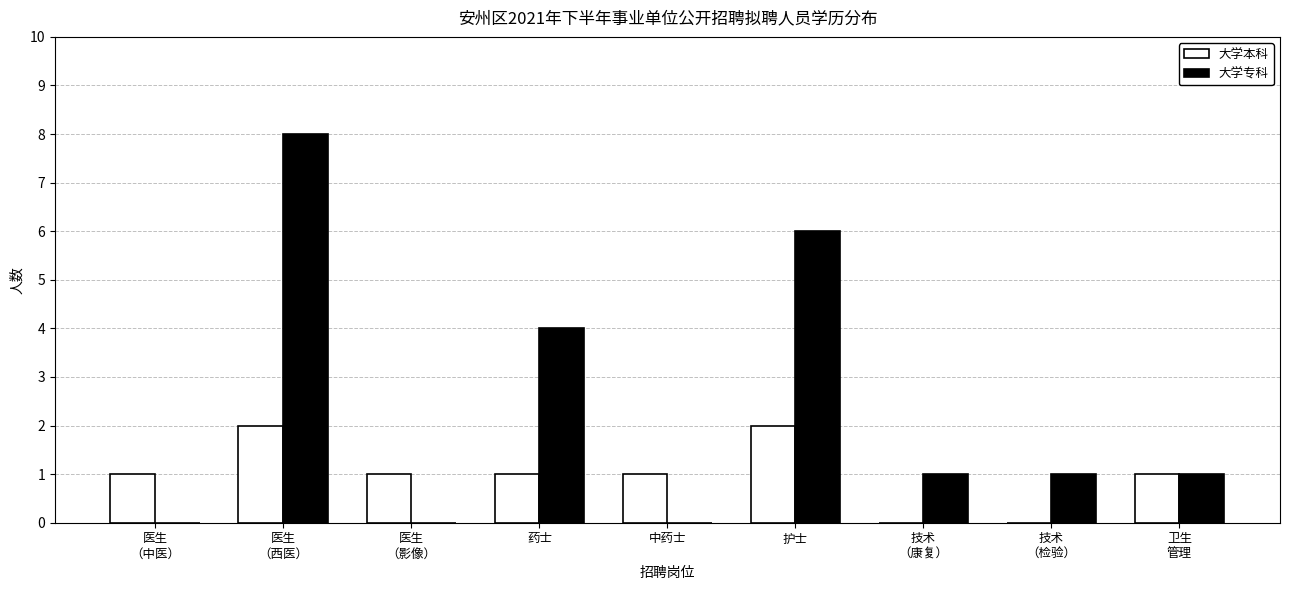

Where is 大学专科 nearest to the value 4?

药士